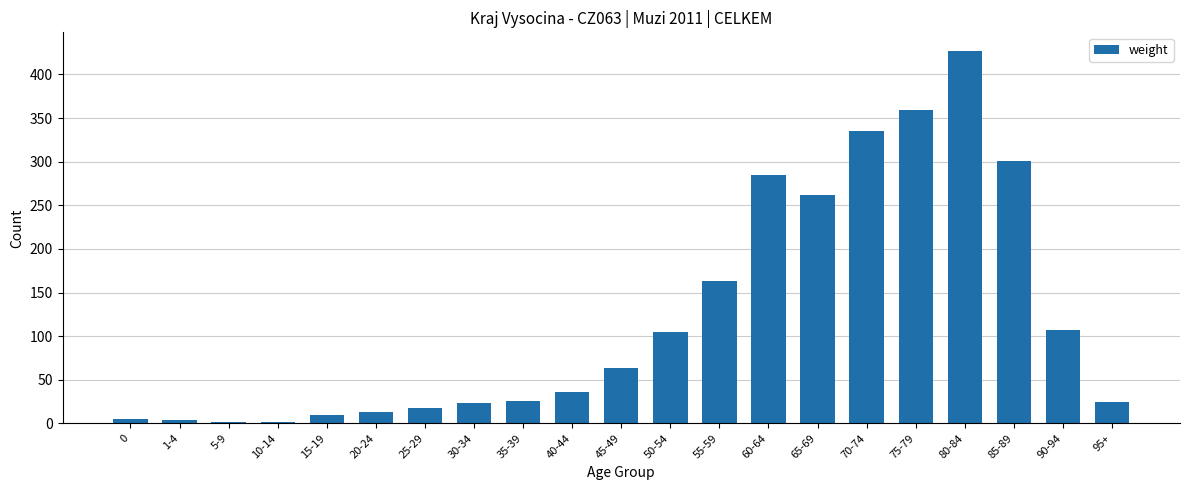

Between 5-9 and 25-29, which is larger?

25-29